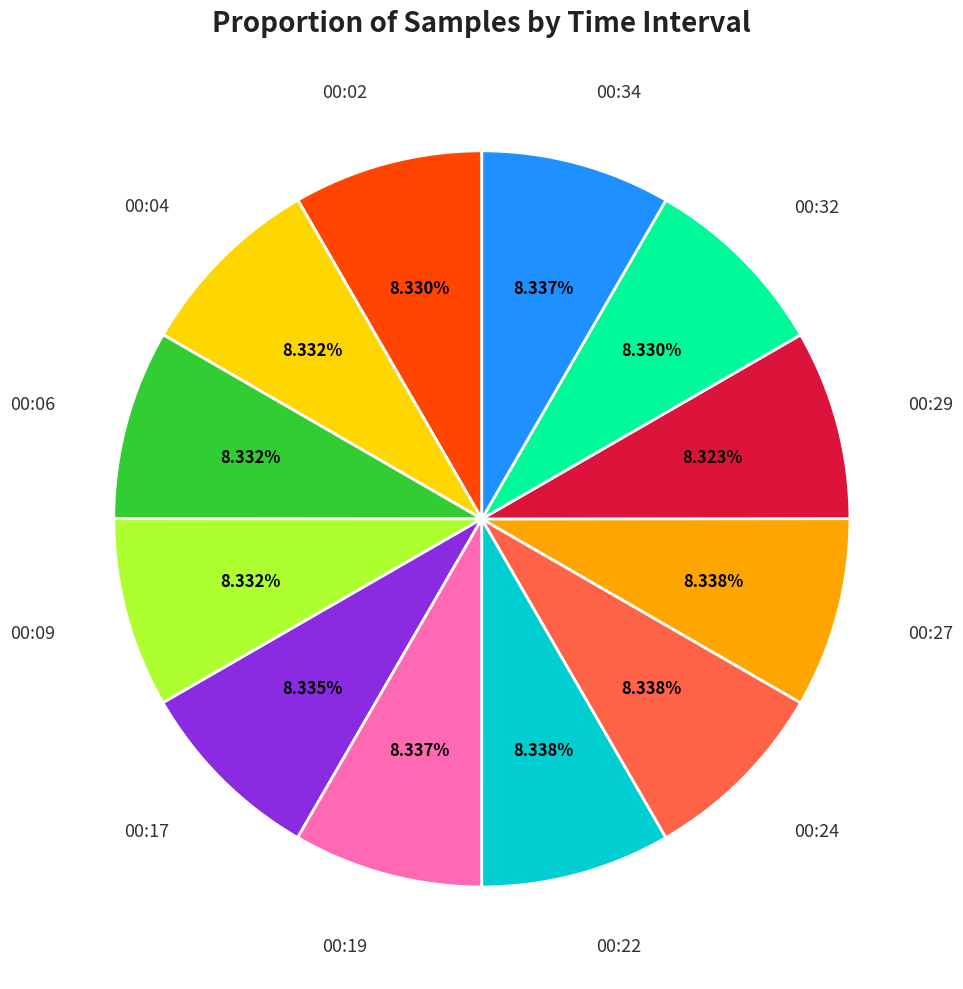

Is there any slice that represents more than half of the pie?

No